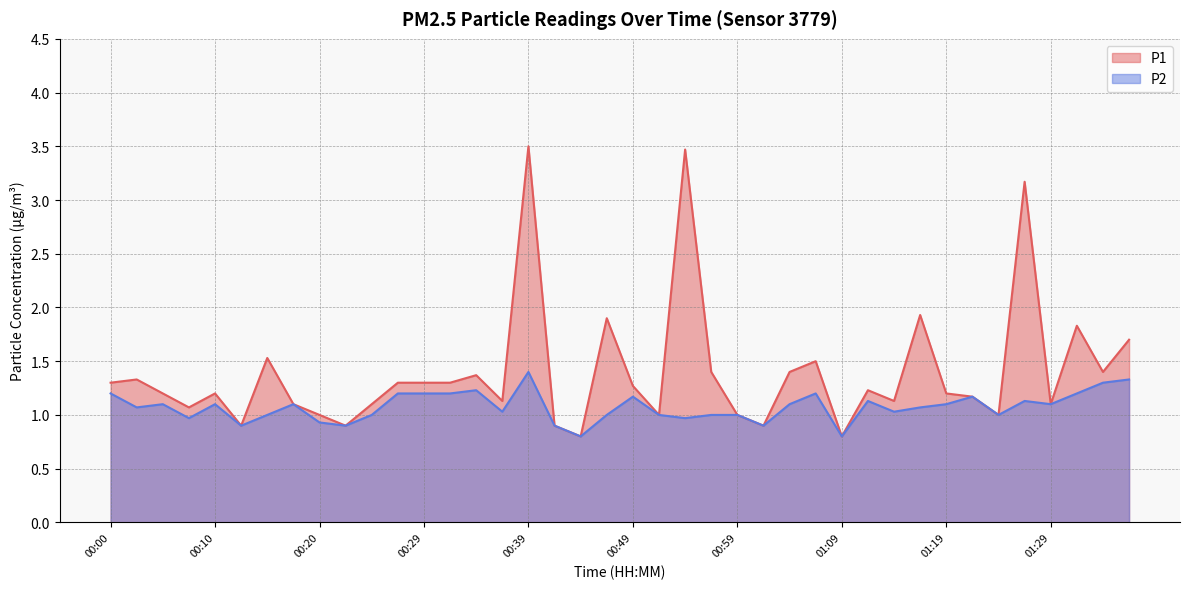

How many values in the P1 series exceed 1?

30